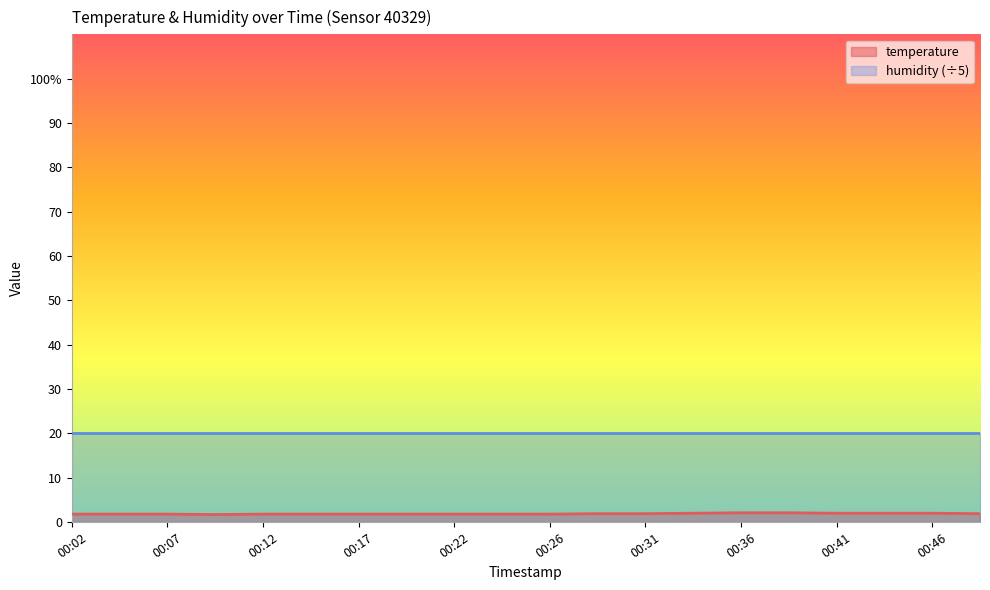

Which category has the lowest value across all series?

00:09